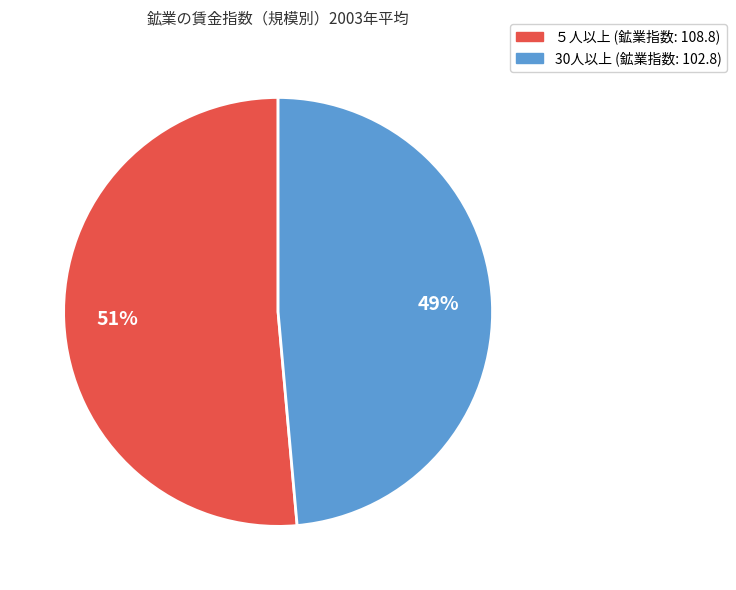

Does 30人以上 account for over 50% of the chart?

No